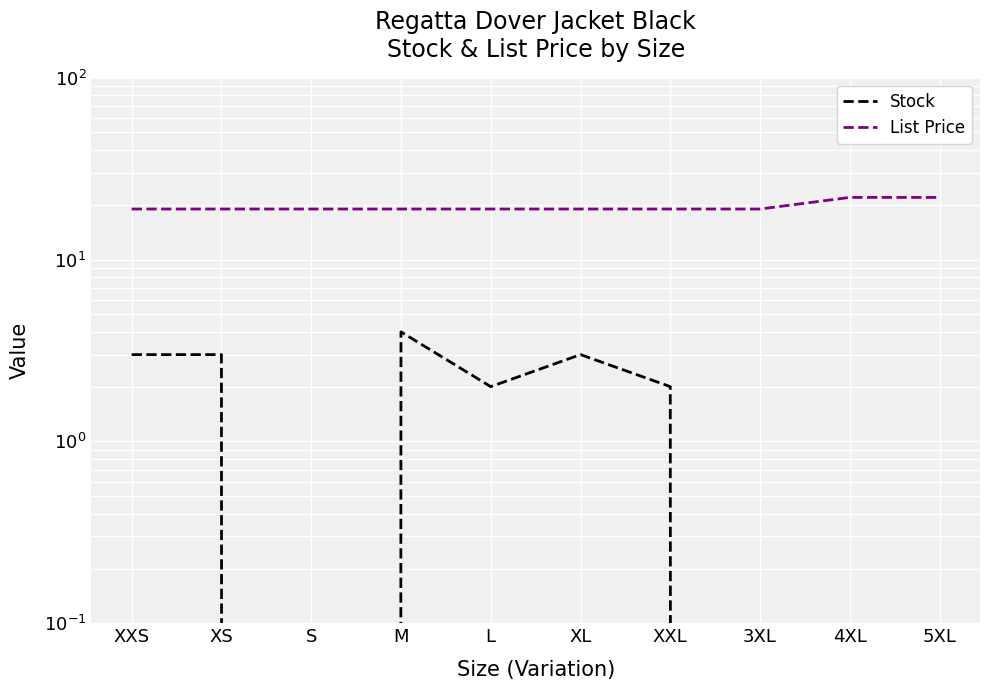

What is the approximate value of Stock at L?

2.0